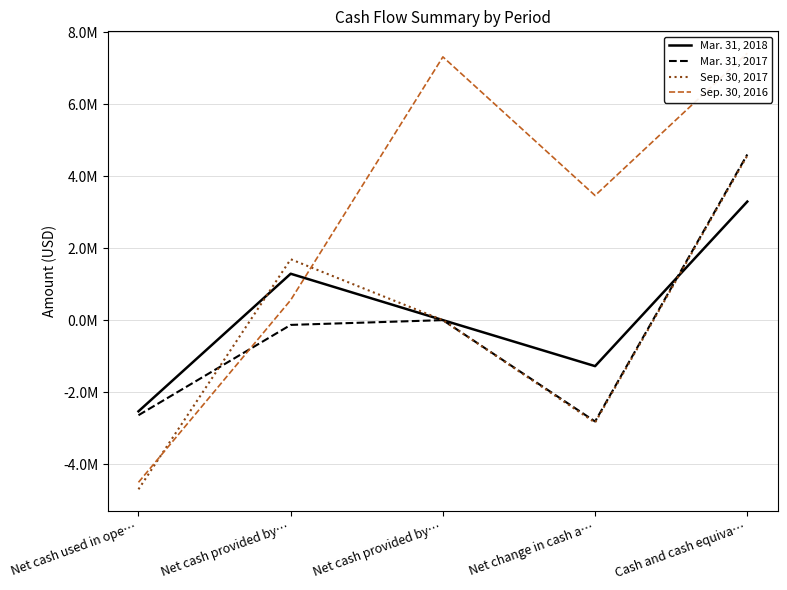

How many interior local valleys does the Sep. 30, 2016 series have?

1